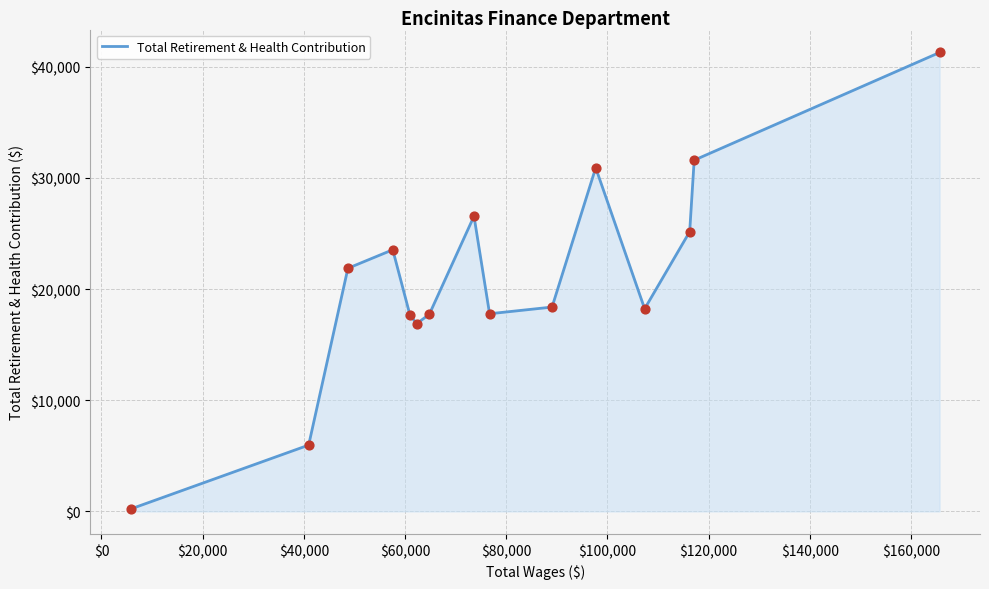

What is the difference between the maximum and minimum values?

41066